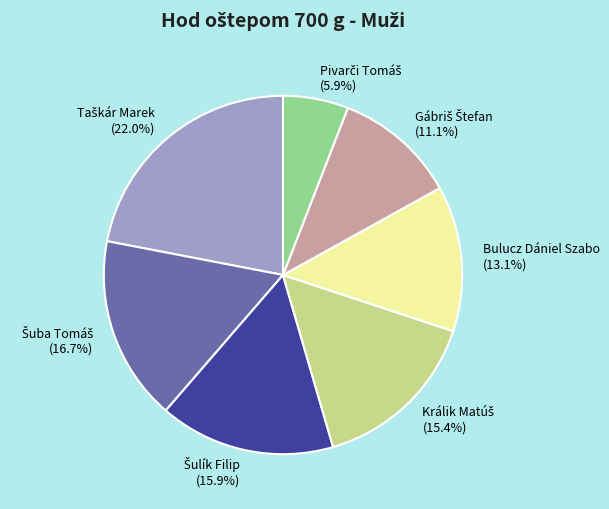

To the nearest percent, what is the difference between the largest and smallest slice percentages?

16%